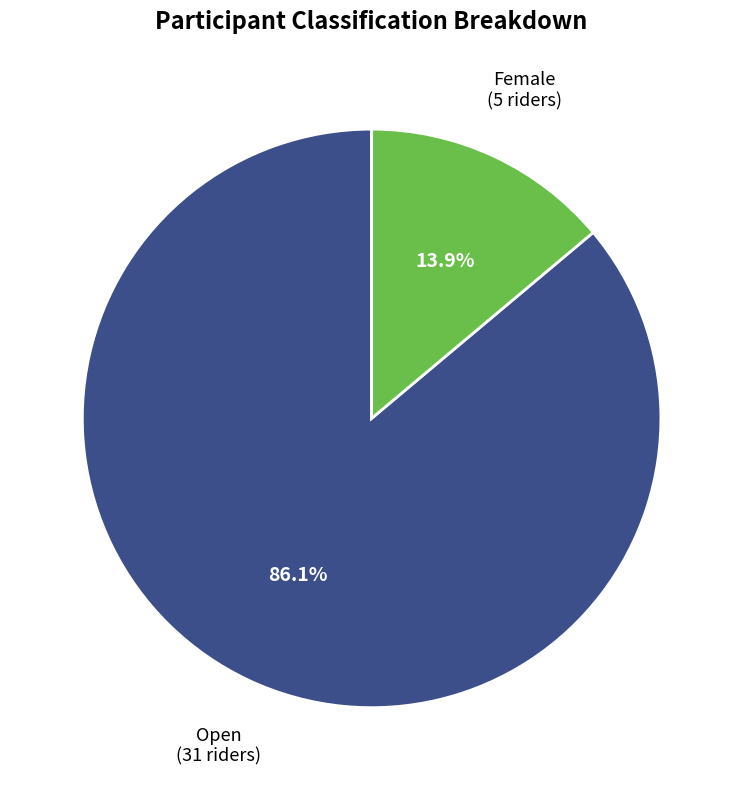

Which slice is the largest?

Open